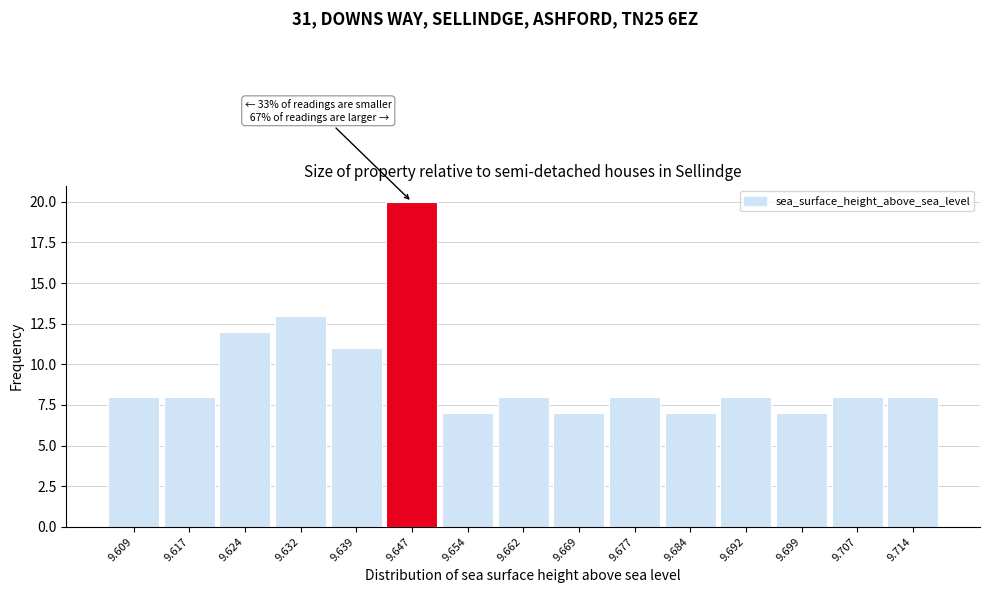

Reading left to right, transcribe all the data shown in this chart.

8	8	12	13	11	20	7	8	7	8	7	8	7	8	8